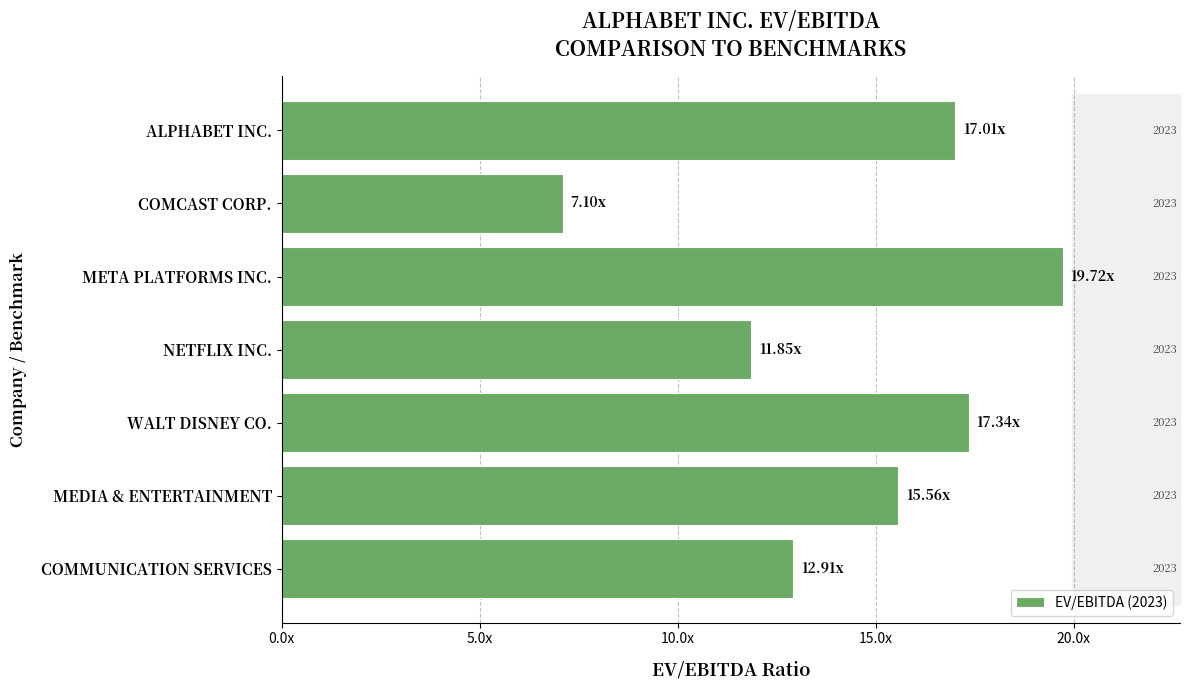

What is the smallest value displayed?

7.1